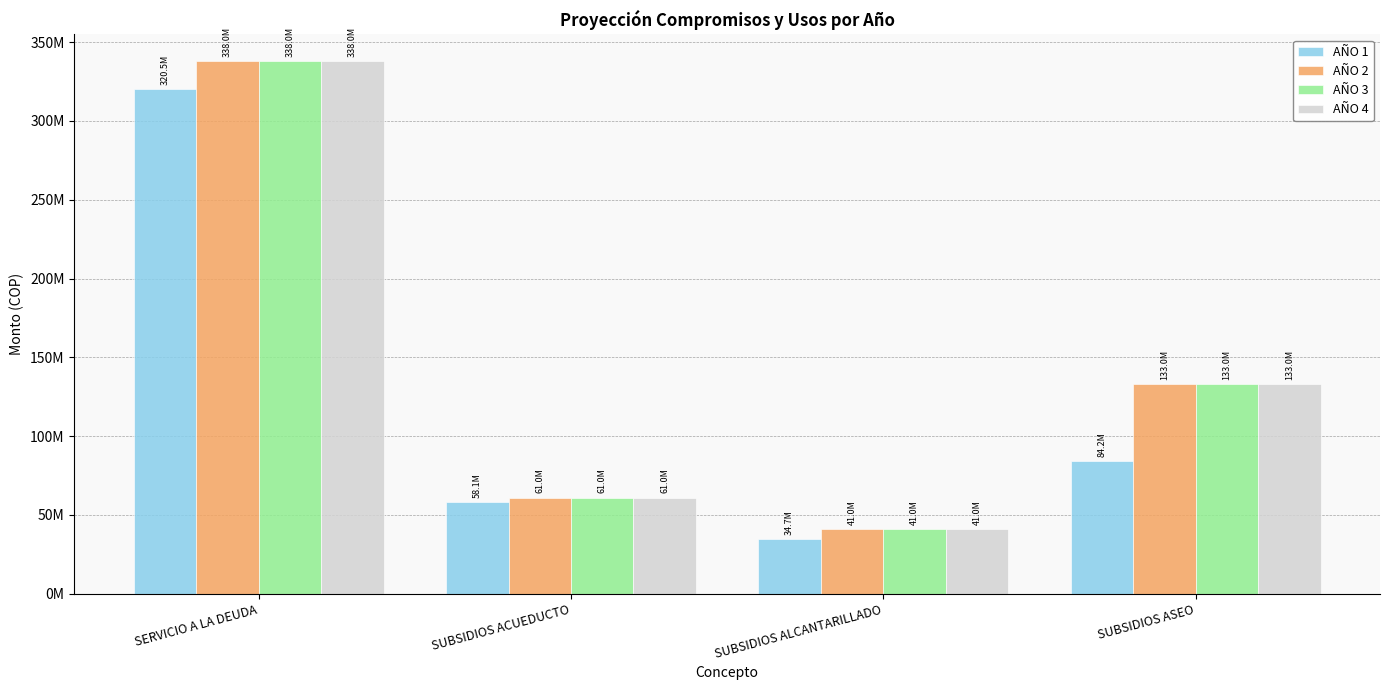

What is the maximum value shown in the chart?

337998224